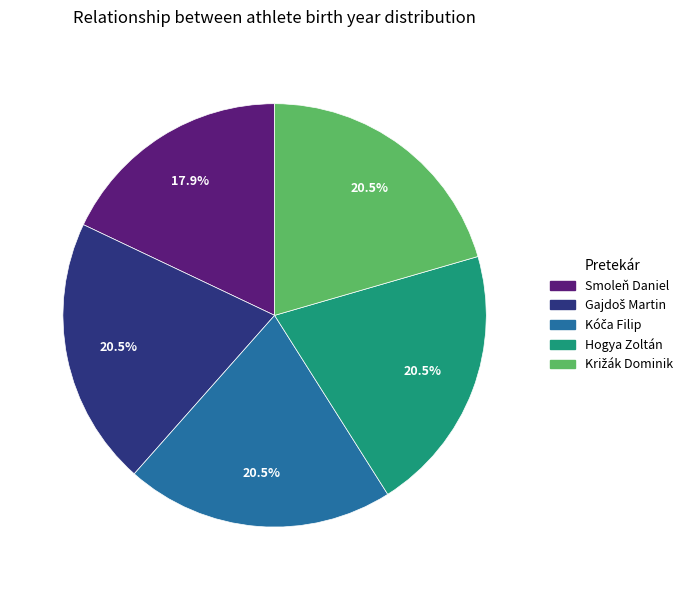

Is there any slice that represents more than half of the pie?

No